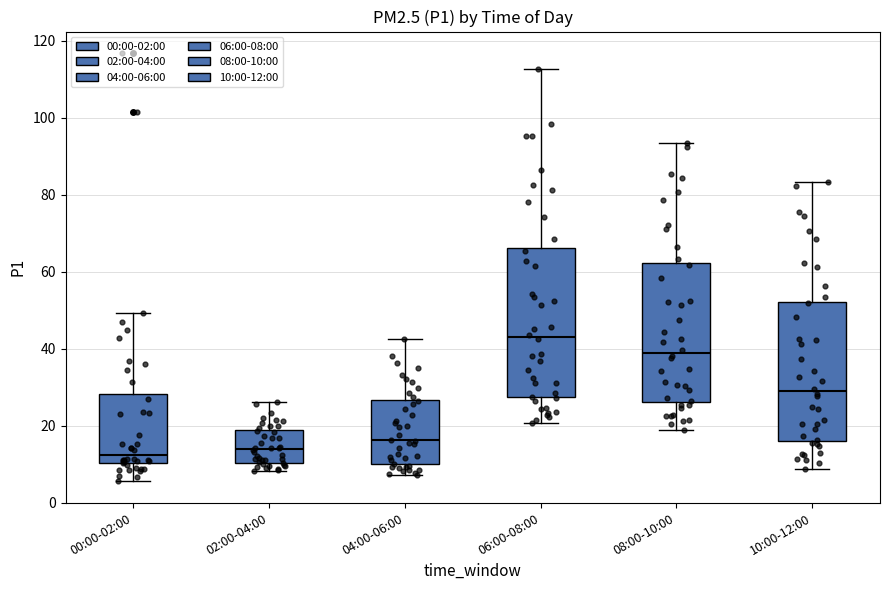

Which box's median line is the highest?

06:00-08:00